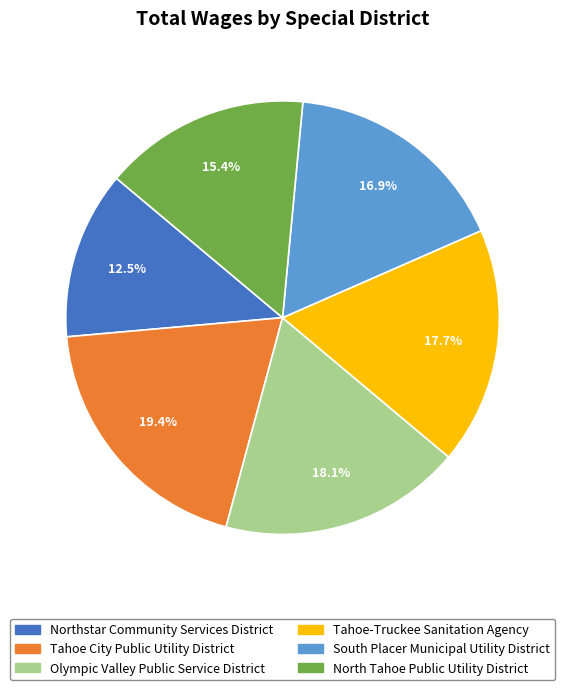

Which category has the biggest portion of the pie?

Tahoe City Public Utility District